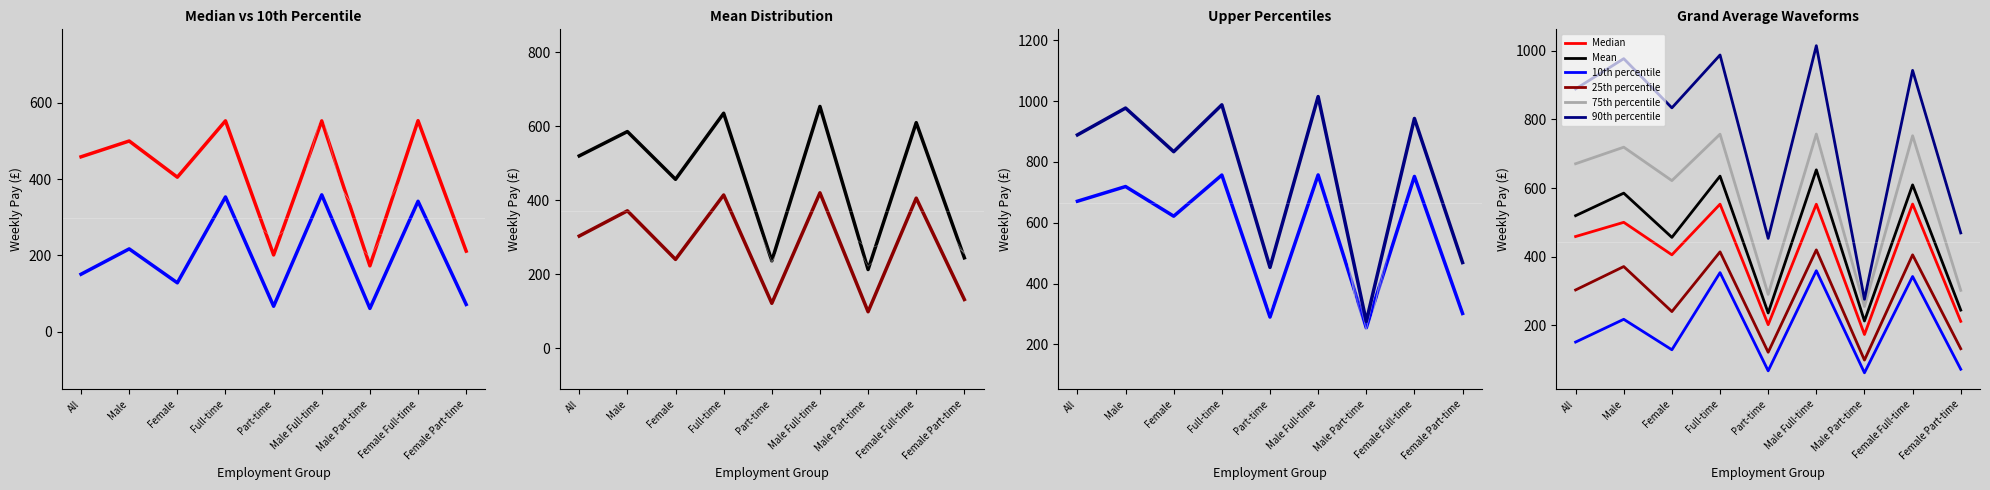

How many series are shown in this chart?

6